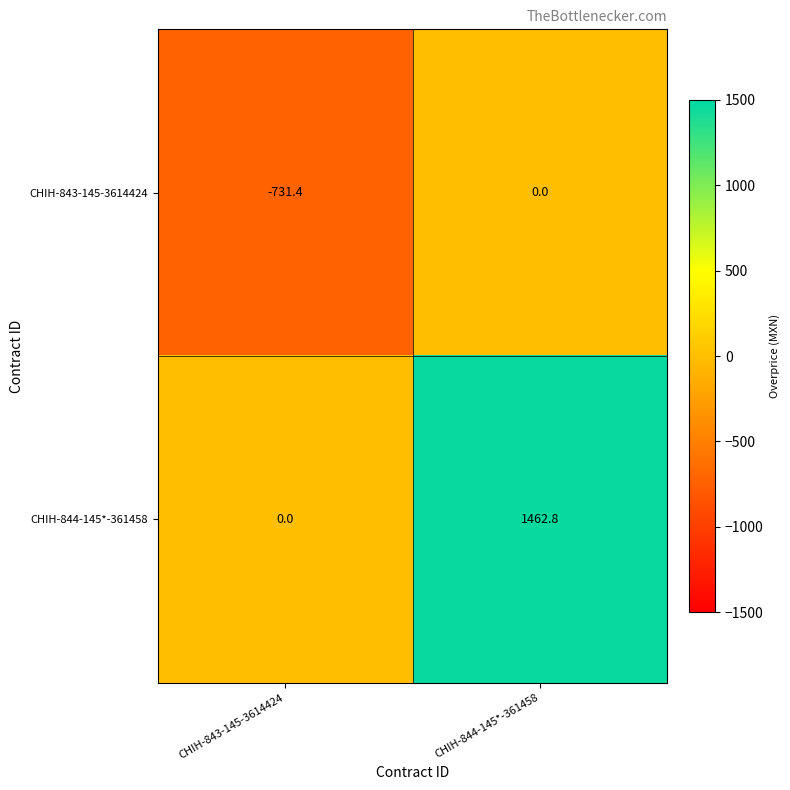

What is the difference between the highest and lowest values at CHIH-843-145-3614424?

731.4